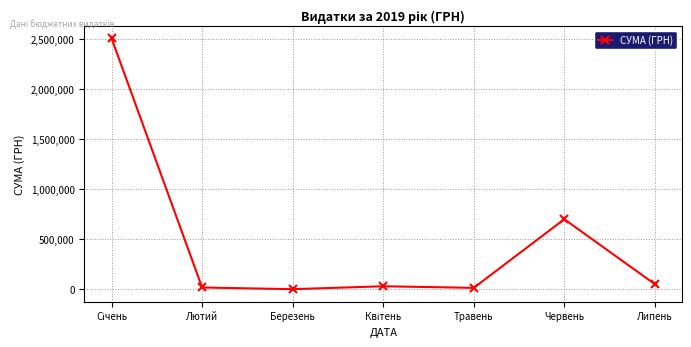

What position from the left is Травень?

5